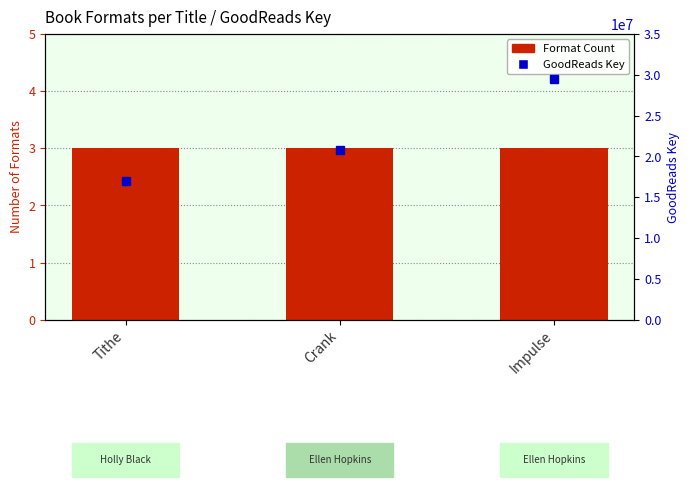

Reading left to right, list all the values displayed in this chart.

Format Count: Tithe=3	Crank=3	Impulse=3
Key (GoodReads ID): Tithe=17038195	Crank=20799661	Impulse=29463753